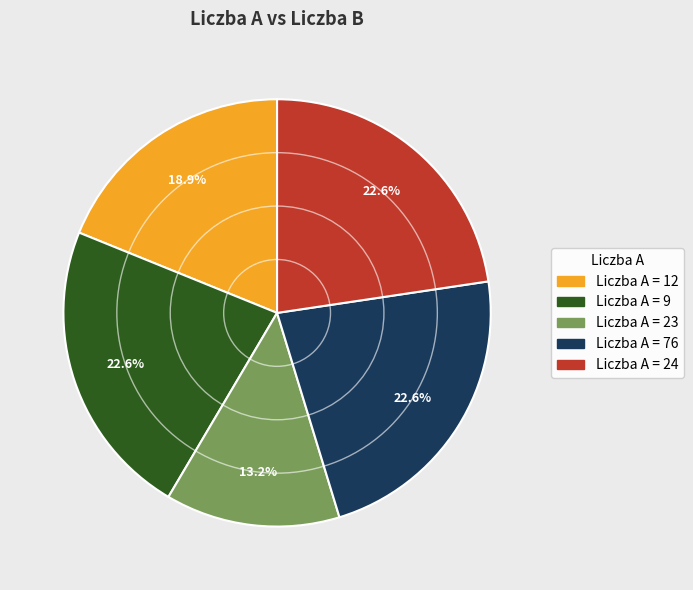

Does any single category account for the majority?

No